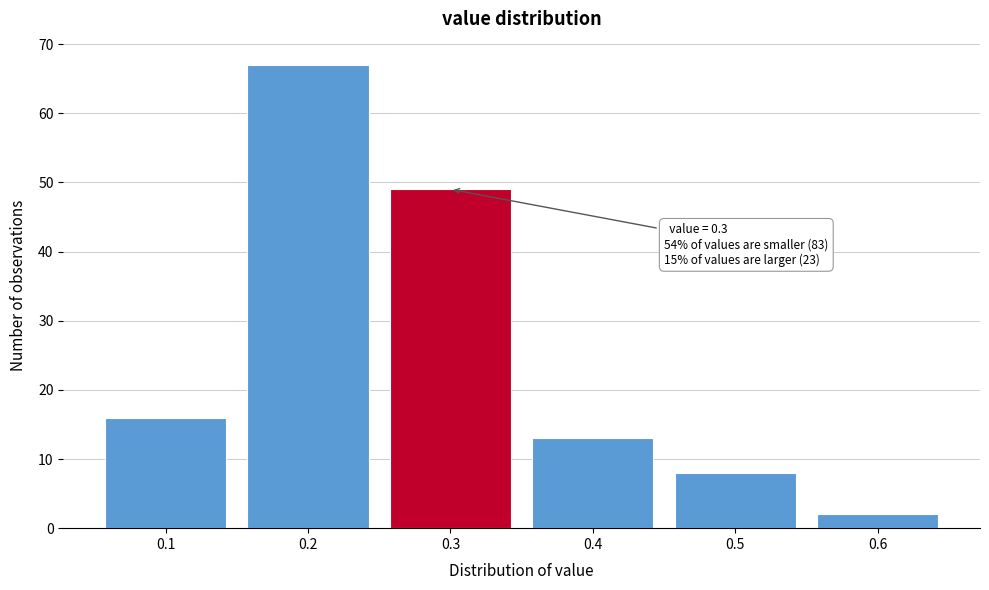

Reading left to right, extract all data points from this chart.

16	67	49	13	8	2